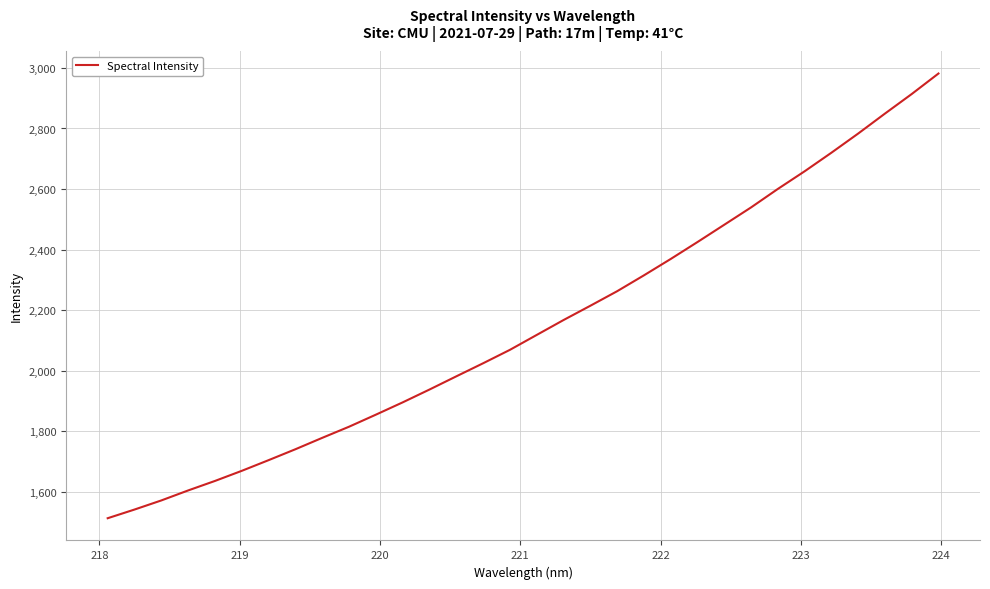

What is the greatest value displayed?

2981.7